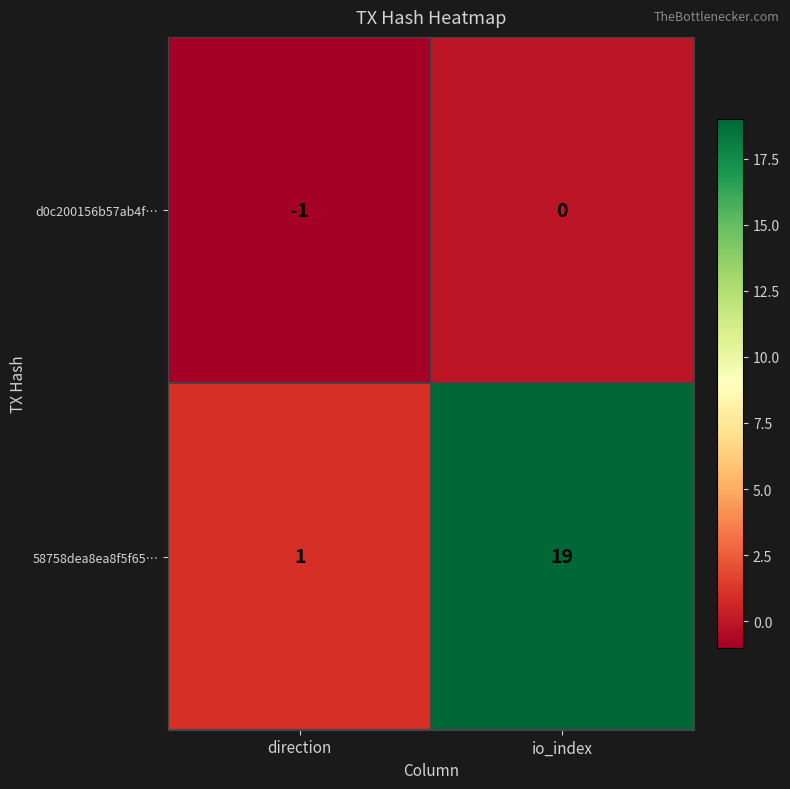

What is the average value of the 58758dea8ea8f5f65… series?

10